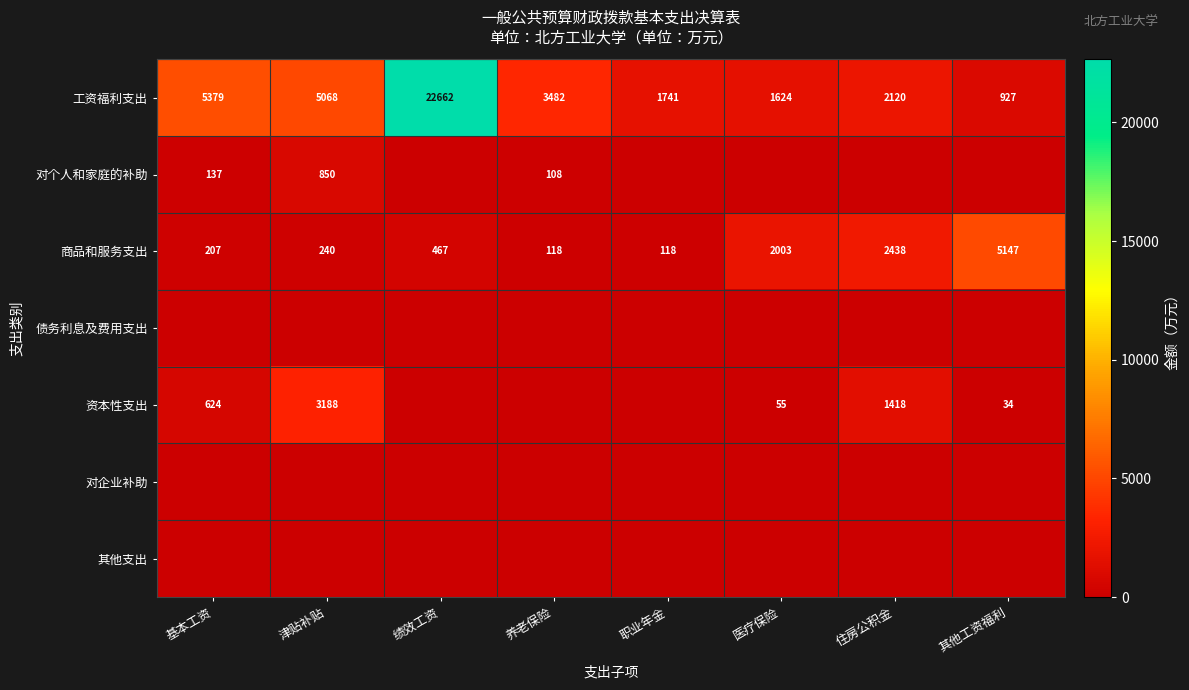

What is the highest value of the 工资福利支出 series?

22662